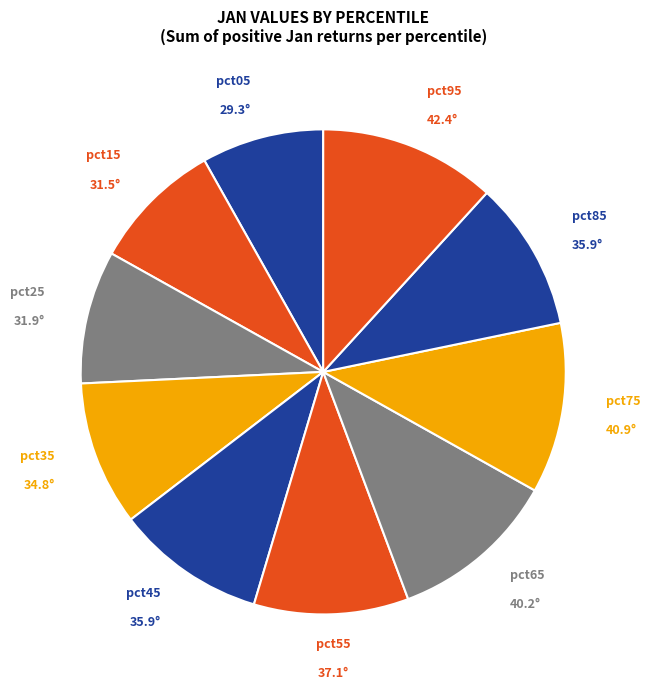

Is pct05 the majority of the pie?

No